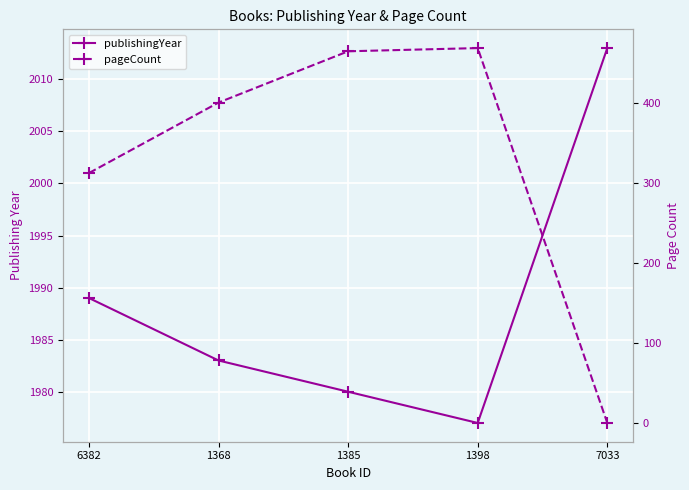

The value of pageCount at 1398 is 124. True or false?

False